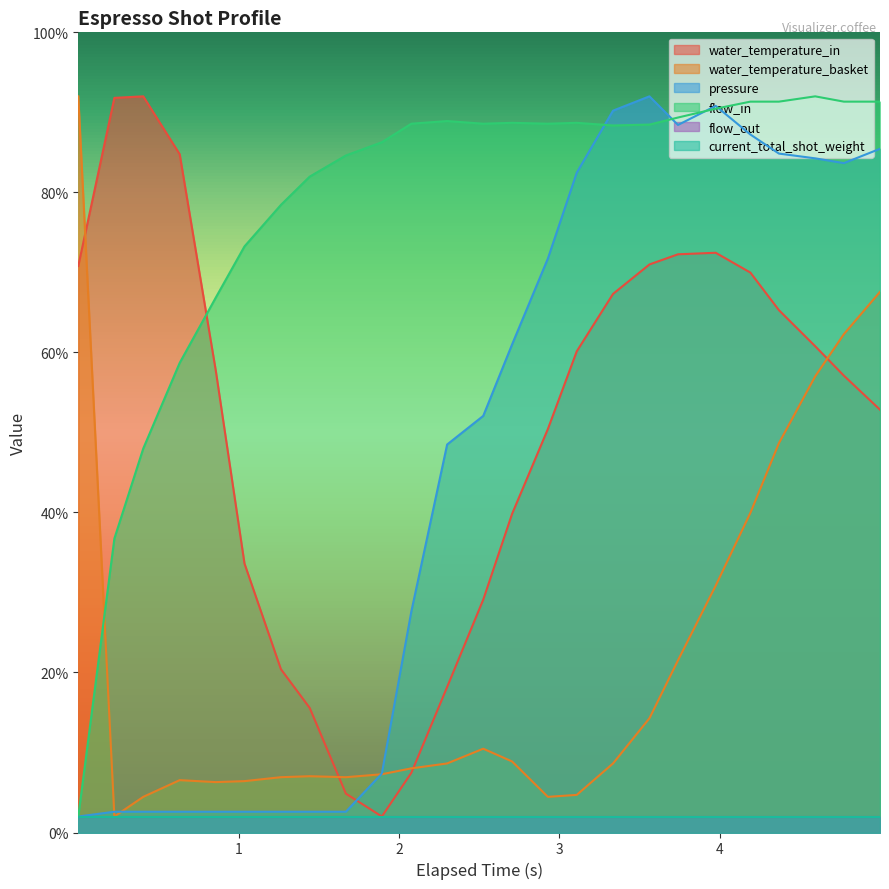

After their last crossing, which series has the higher values: water_temperature_in or water_temperature_basket?

water_temperature_basket